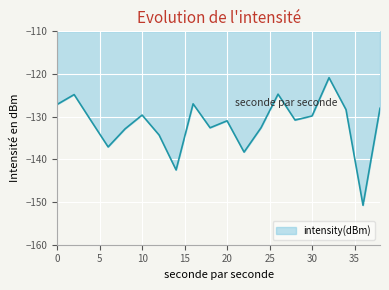

Does the chart have visible grid lines?

Yes